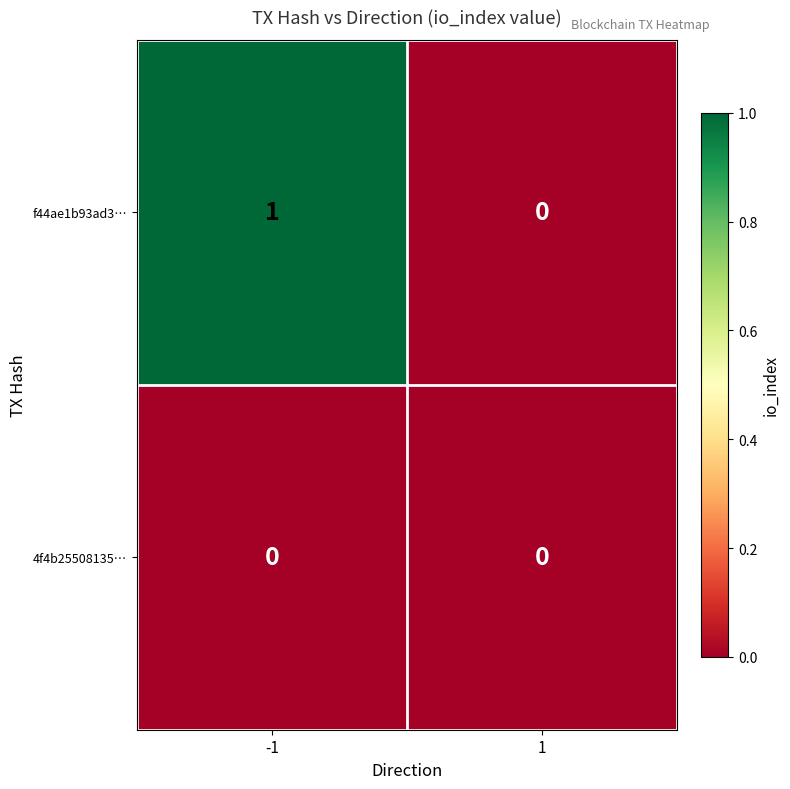

Which series has the largest range (max minus min)?

f44ae1b93ad3…